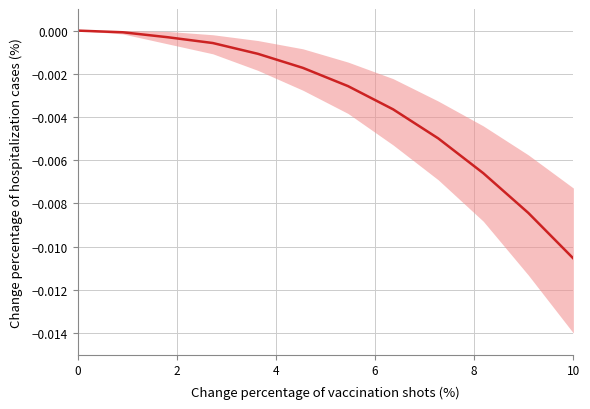

Is this an area chart (filled region under the line)?

No